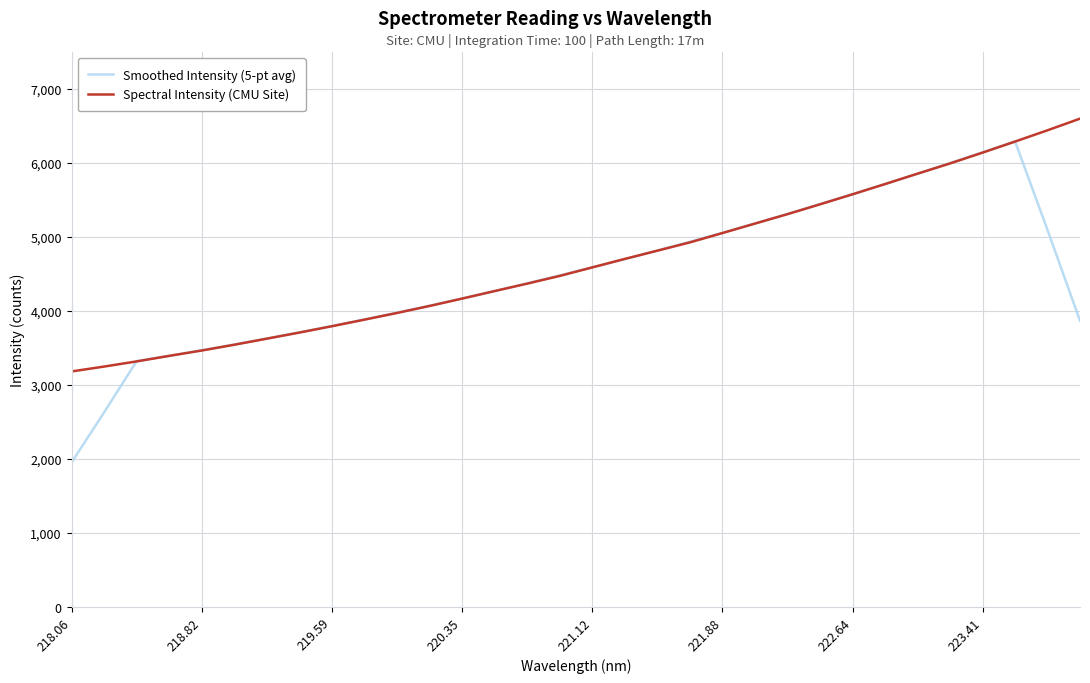

What is the lowest value of the Spectral Intensity (CMU Site) series?

3180.4